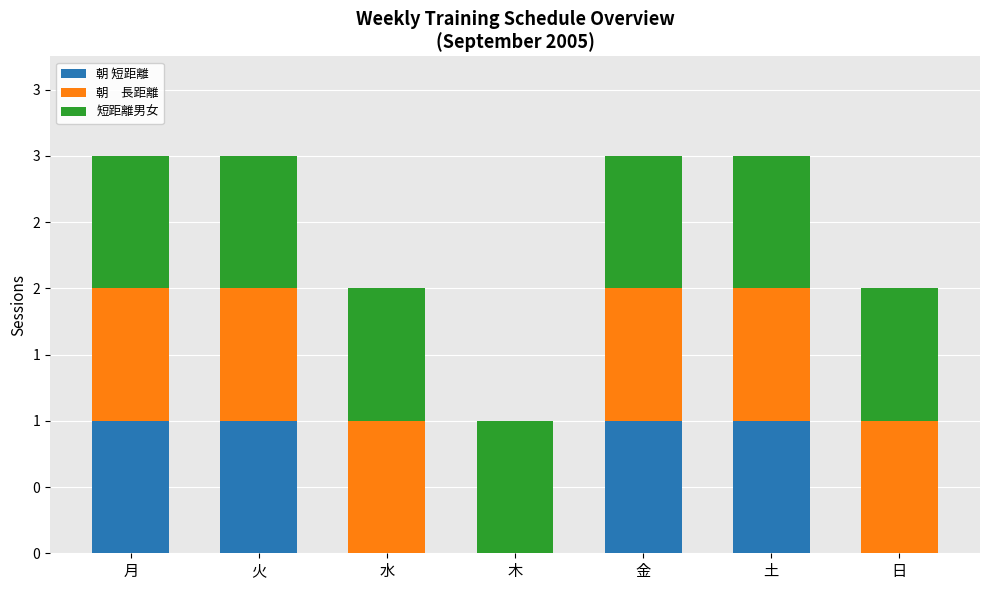

Which has a higher value, 月 or 木?

月